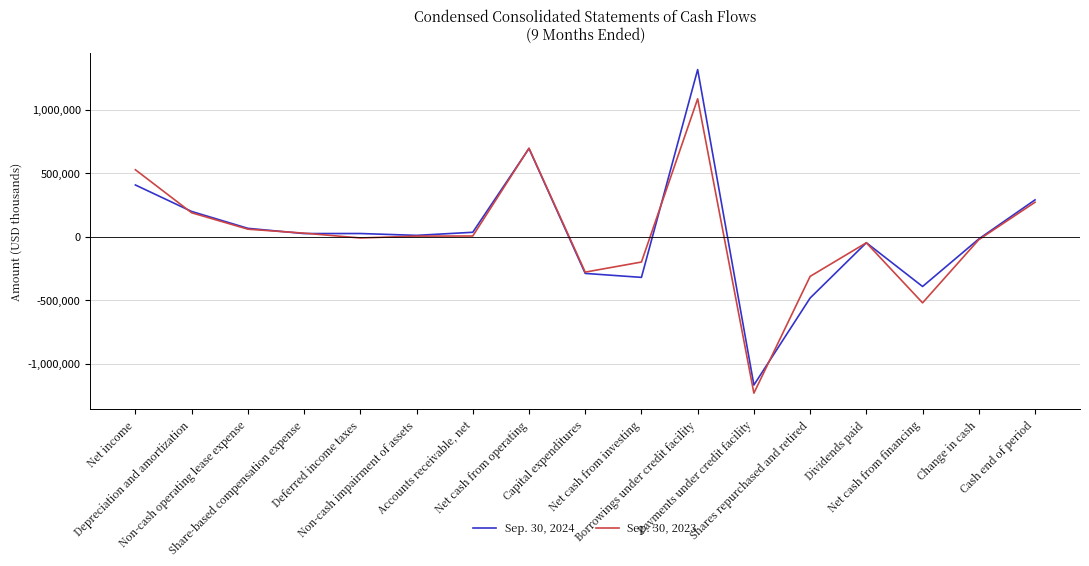

Which series has the widest spread of values?

Sep. 30, 2024